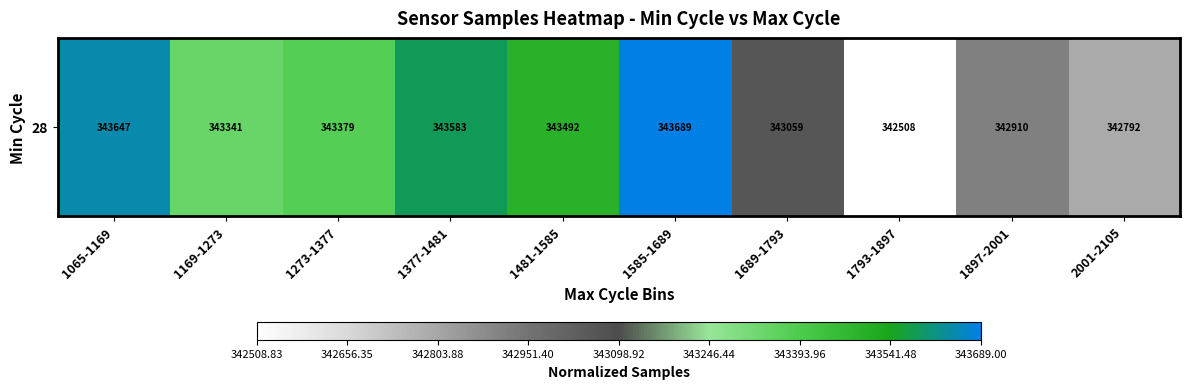

True or false: the data shows 1.0 at 1065-1169.

True